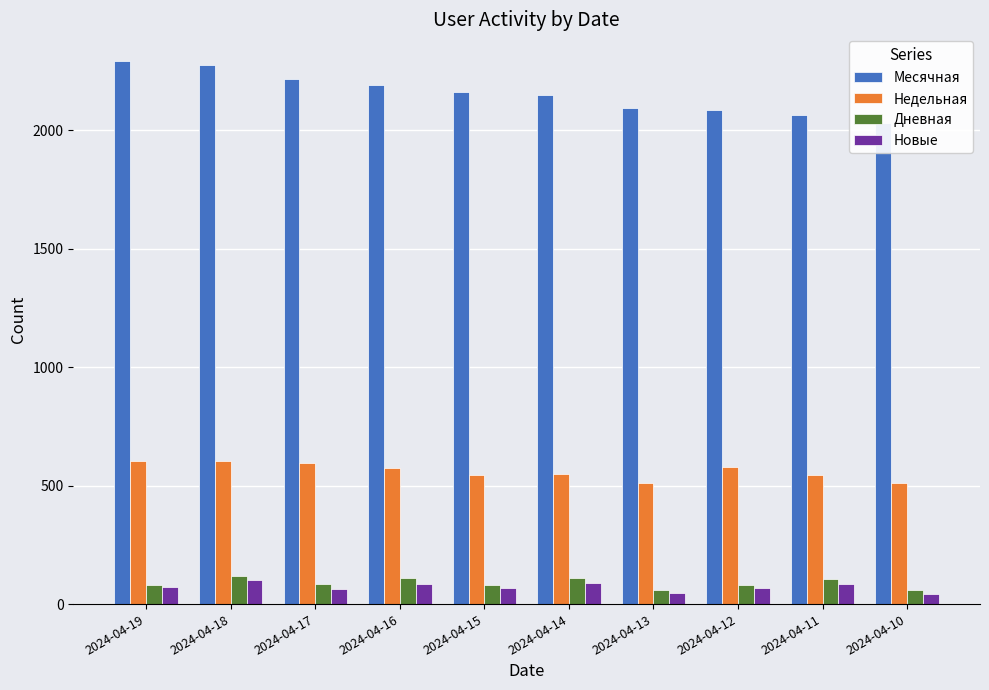

Is it true that Месячная equals 3210 at 2024-04-19?

False